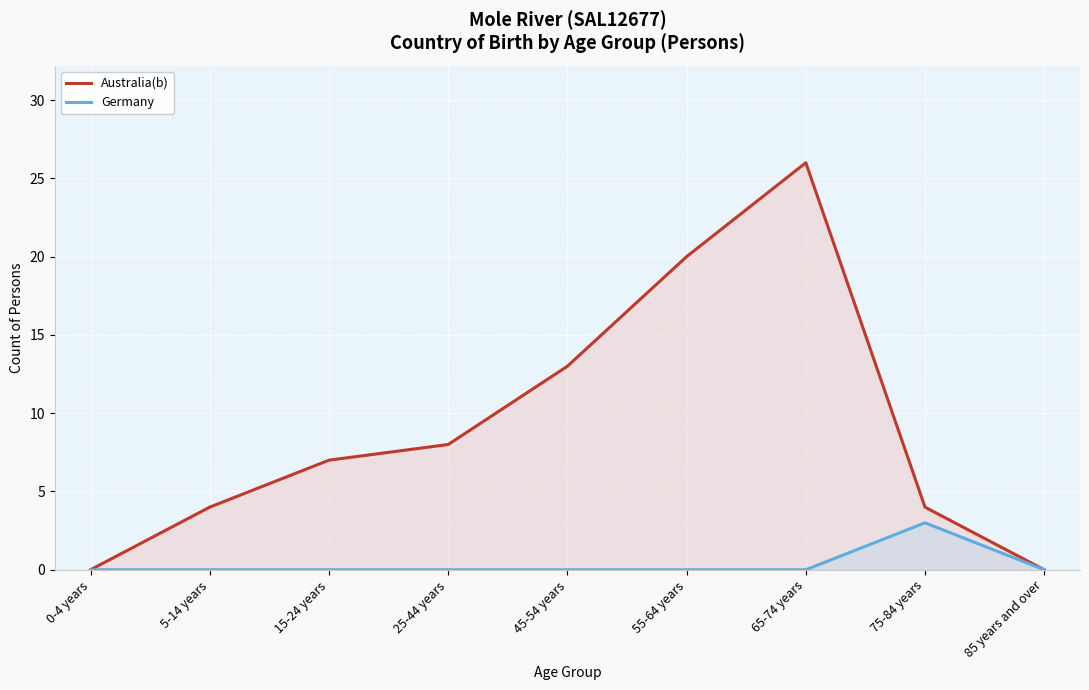

Which label corresponds to the smallest value in the chart?

0-4 years